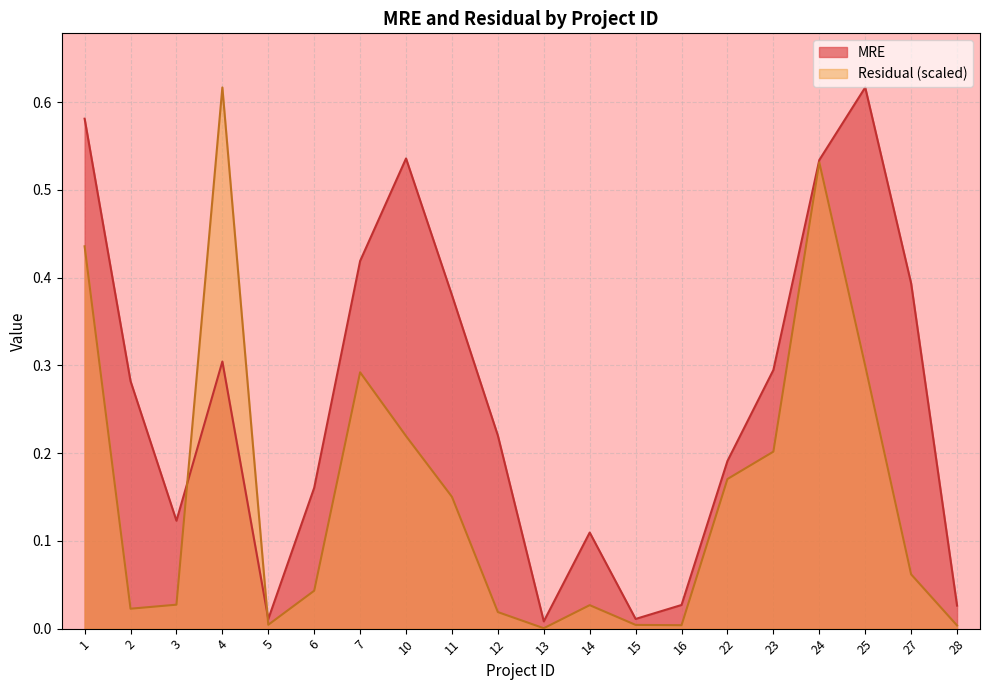

After their last crossing, which series has the higher values: MRE or Residual?

MRE